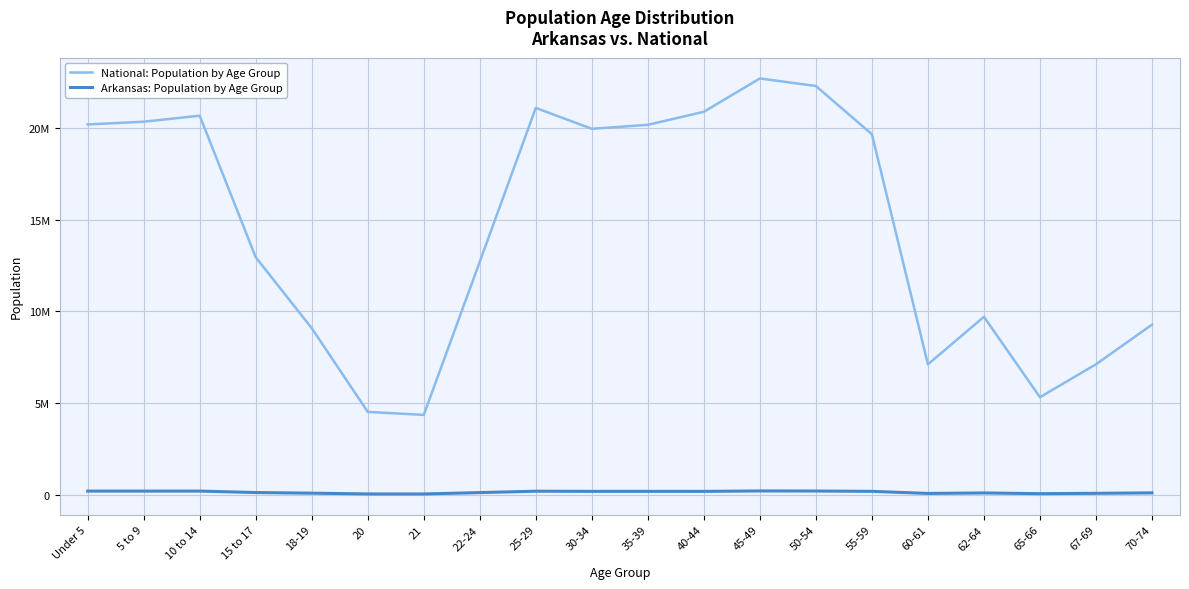

How many interior local peaks does the Arkansas: Population by Age Group series have?

4